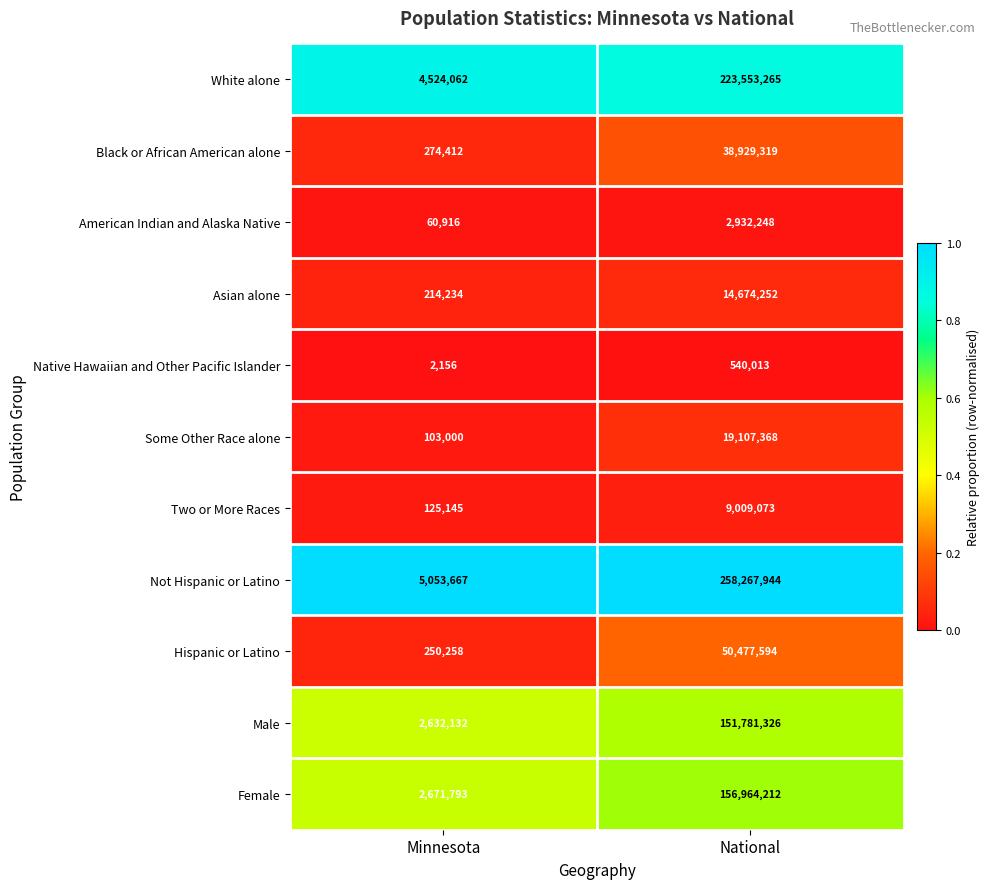

What is the total value across all series at Minnesota?

15911775